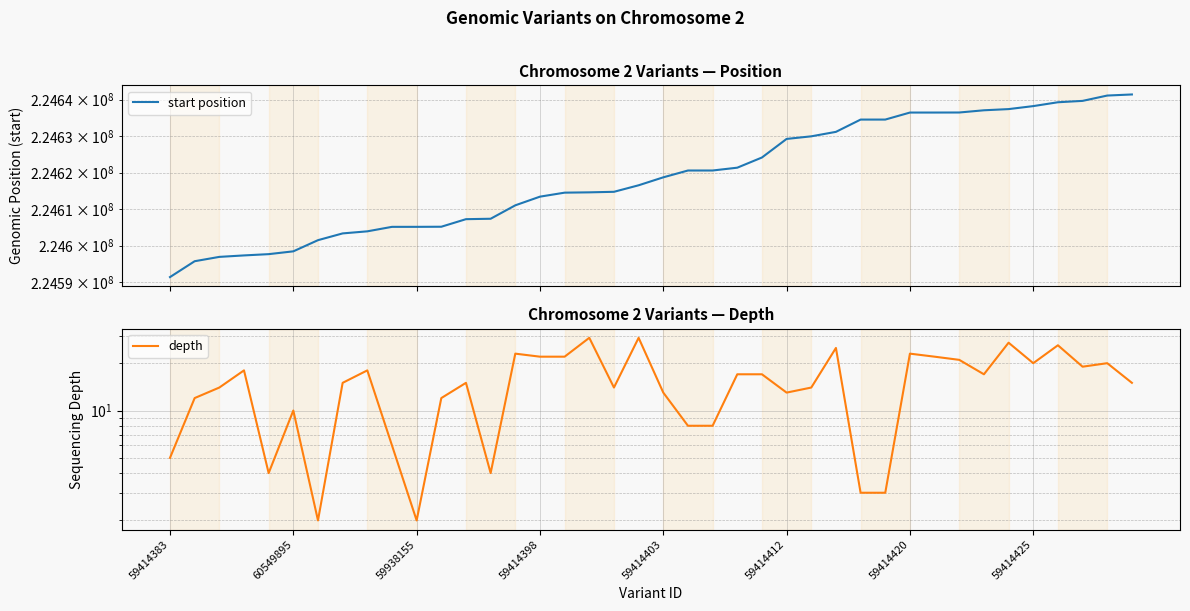

Is the value of start position at 18 greater than the value of depth at 30?

Yes